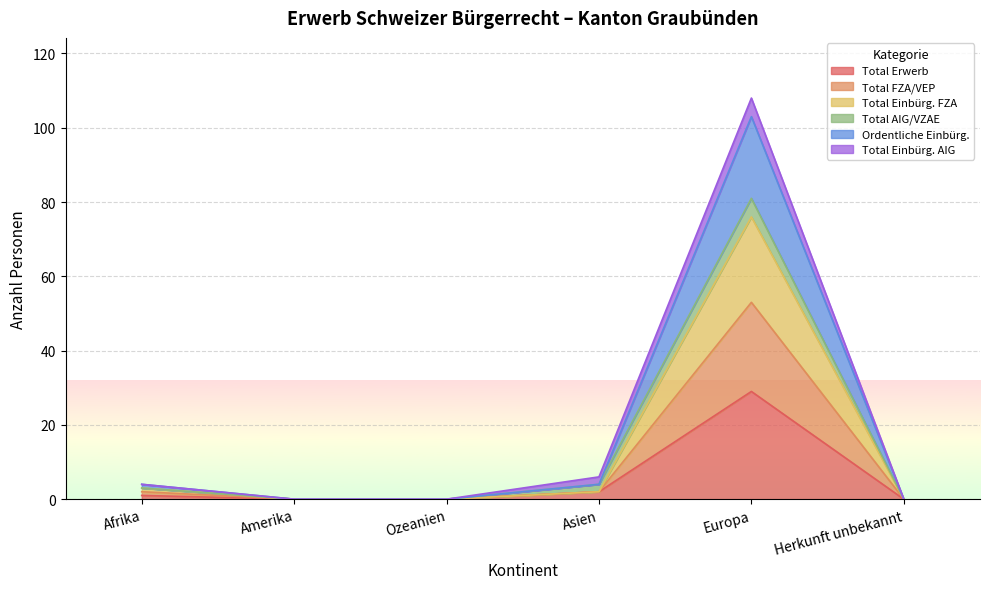

True or false: Total Erwerb has more than 1 points higher than both neighbors.

False